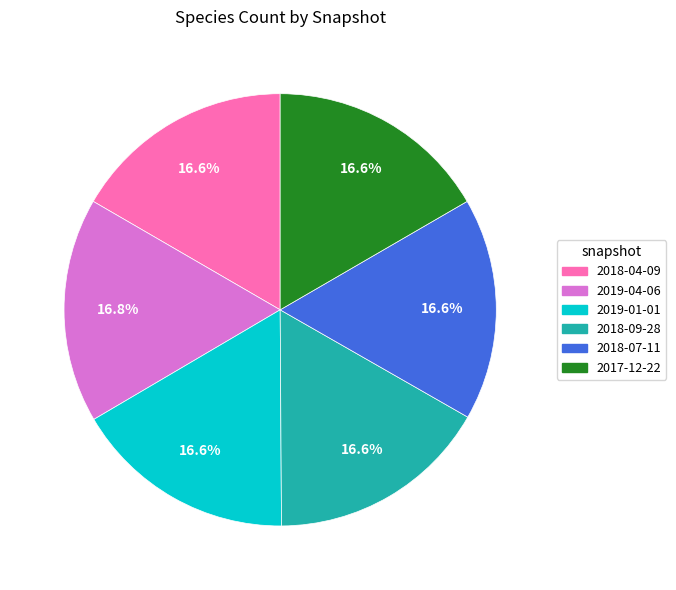

Does 2017-12-22 represent more than half of the total?

No